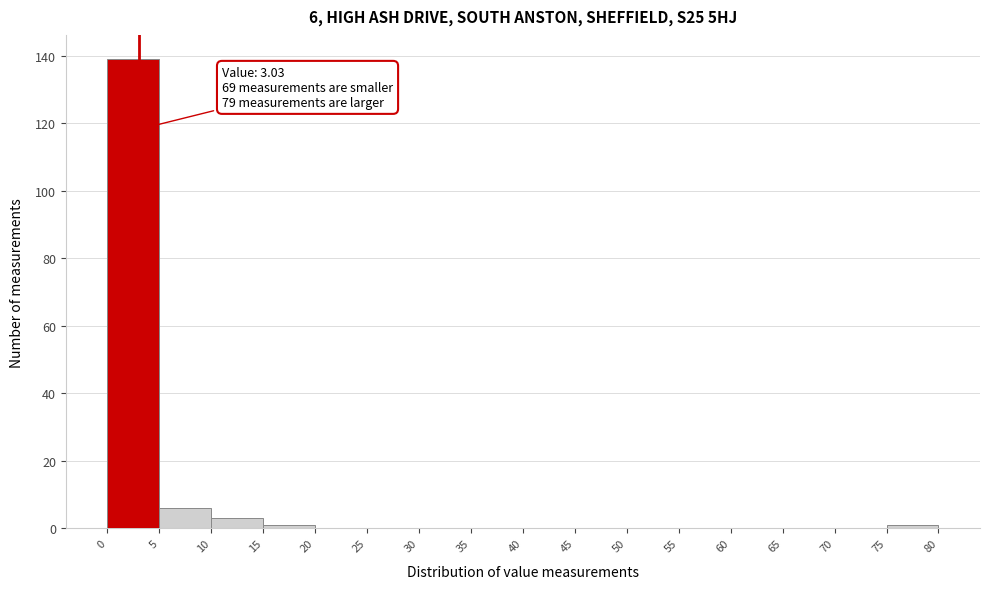

Over which range of the x-axis is the bar tallest?

0 to 5